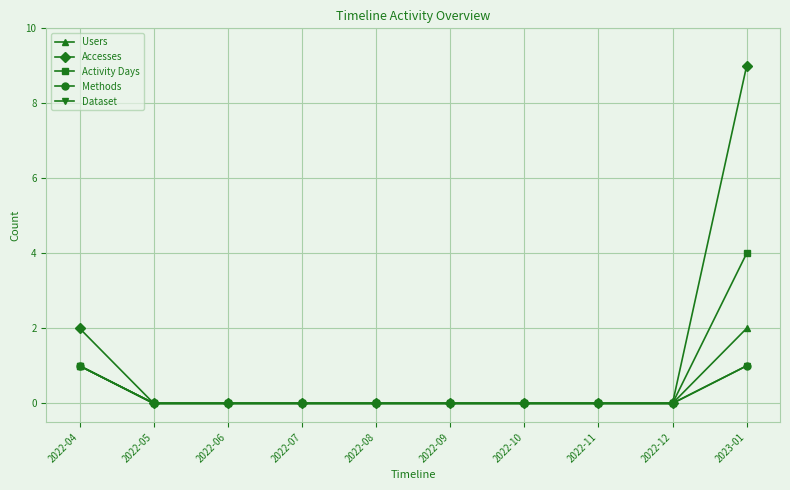

Reading left to right, list all the values displayed in this chart.

Users: 2022-04=1	2022-05=0	2022-06=0	2022-07=0	2022-08=0	2022-09=0	2022-10=0	2022-11=0	2022-12=0	2023-01=2
Accesses: 2022-04=2	2022-05=0	2022-06=0	2022-07=0	2022-08=0	2022-09=0	2022-10=0	2022-11=0	2022-12=0	2023-01=9
Activity Days: 2022-04=1	2022-05=0	2022-06=0	2022-07=0	2022-08=0	2022-09=0	2022-10=0	2022-11=0	2022-12=0	2023-01=4
Methods: 2022-04=1	2022-05=0	2022-06=0	2022-07=0	2022-08=0	2022-09=0	2022-10=0	2022-11=0	2022-12=0	2023-01=1
Dataset: 2022-04=1	2022-05=0	2022-06=0	2022-07=0	2022-08=0	2022-09=0	2022-10=0	2022-11=0	2022-12=0	2023-01=1